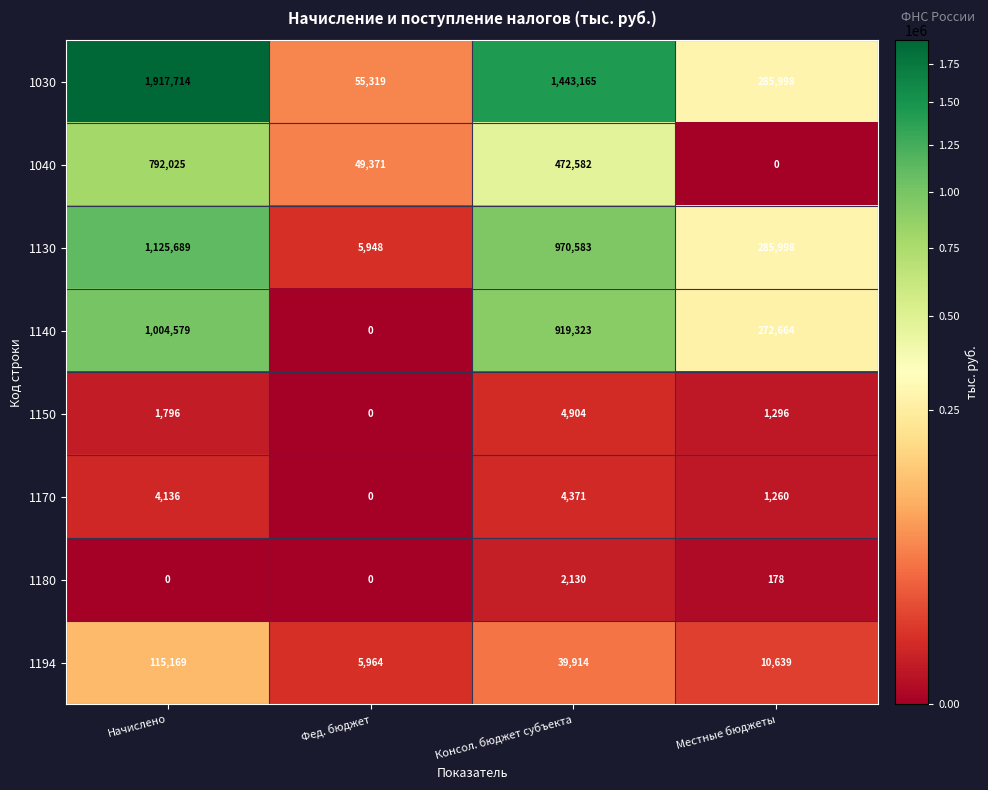

Which series has the largest range (max minus min)?

1030